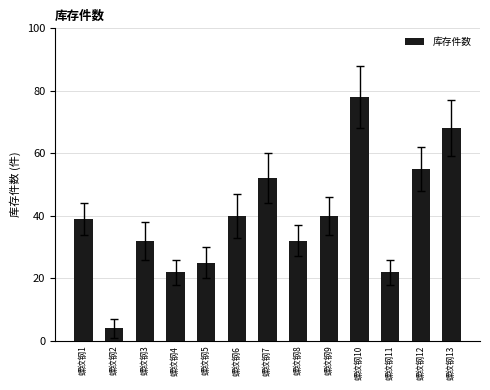

What is the change in value from 螺纹钢7 to 螺纹钢12?

+3